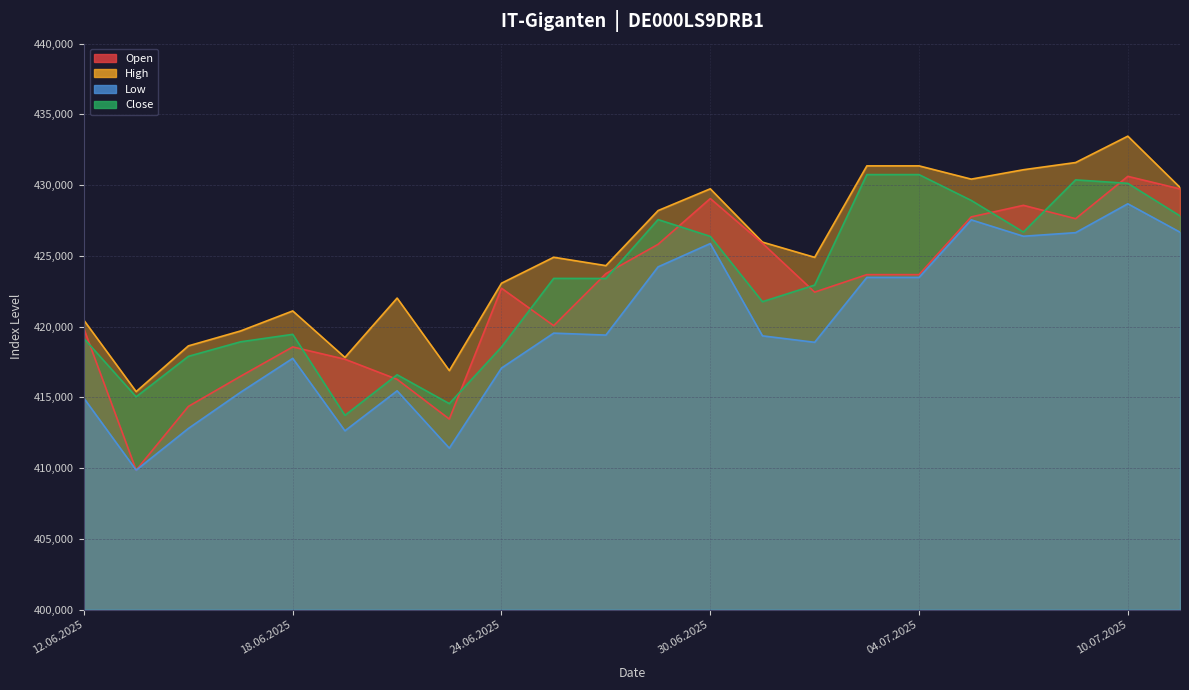

How many lines are shown in the chart?

4